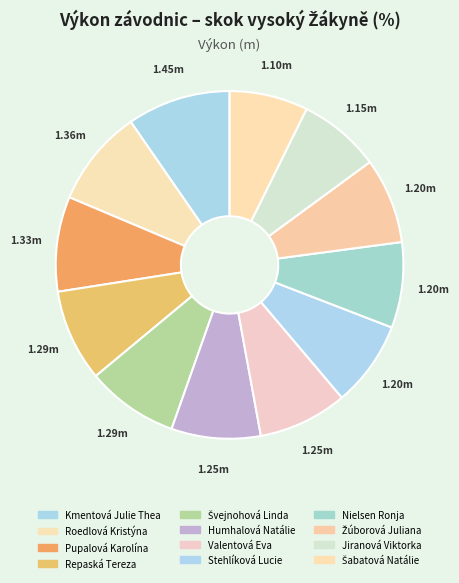

To the nearest percent, what percentage of the pie is Humhalová Natálie?

8%